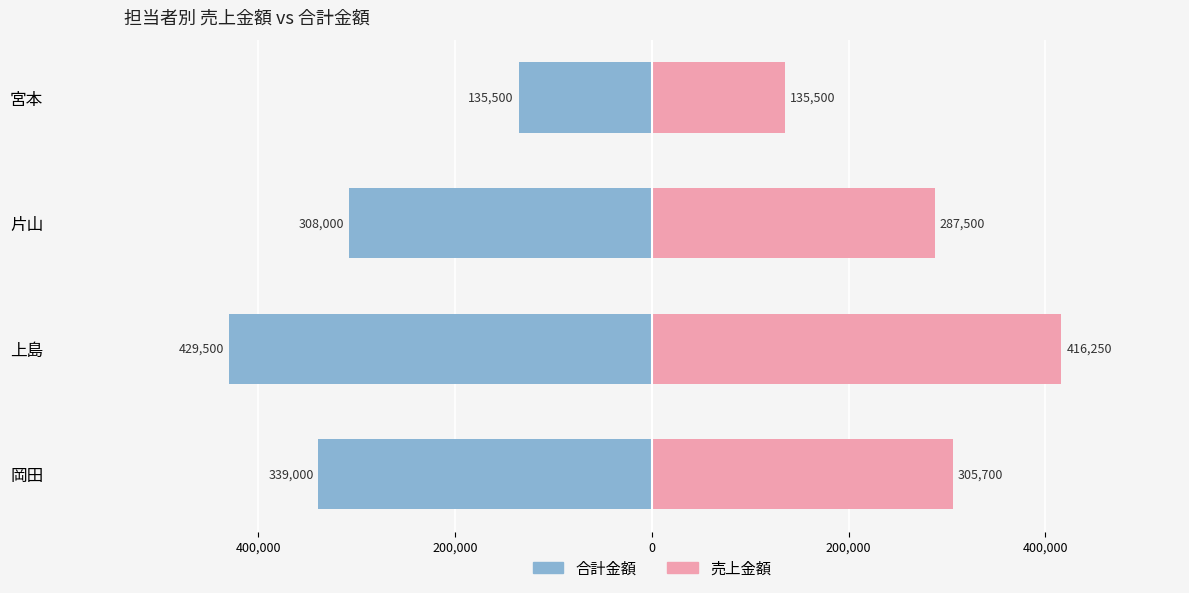

Between 上島 and 片山, which series saw the biggest shift?

売上金額